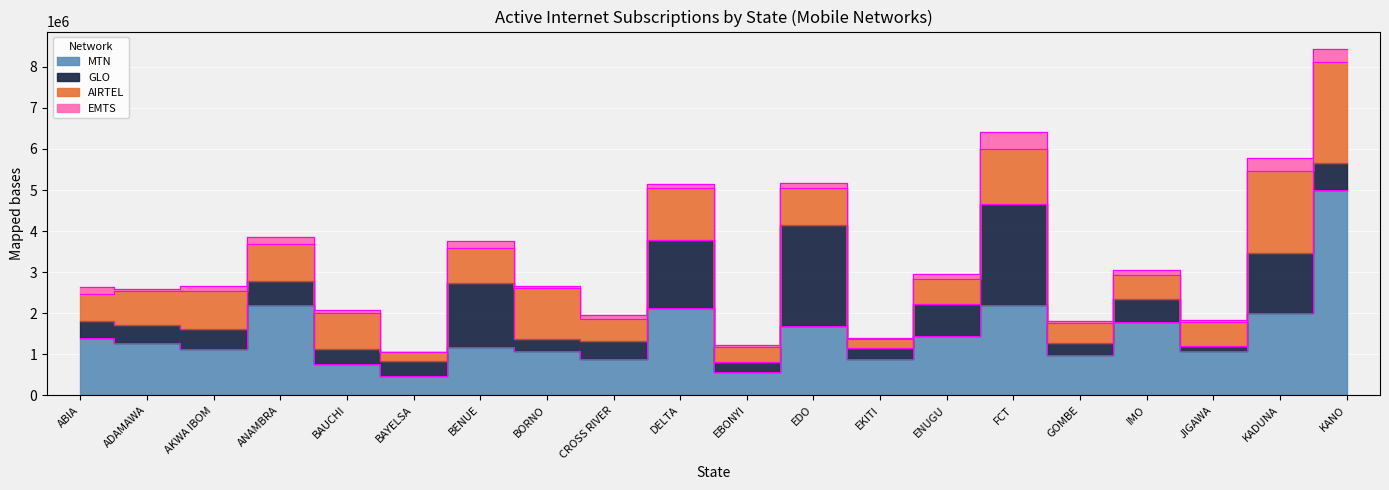

What is the minimum value shown in the chart?

10559